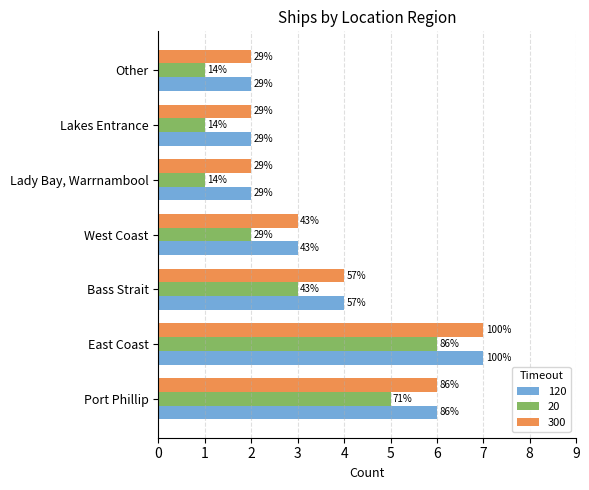

What are all the series names shown in the legend?

120, 20, 300